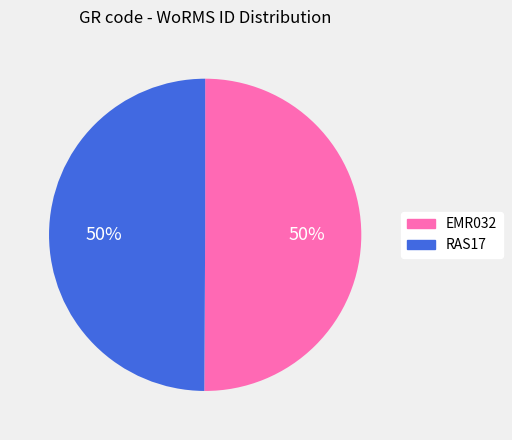

To the nearest percent, what is the combined percentage of EMR032 and RAS17?

100%